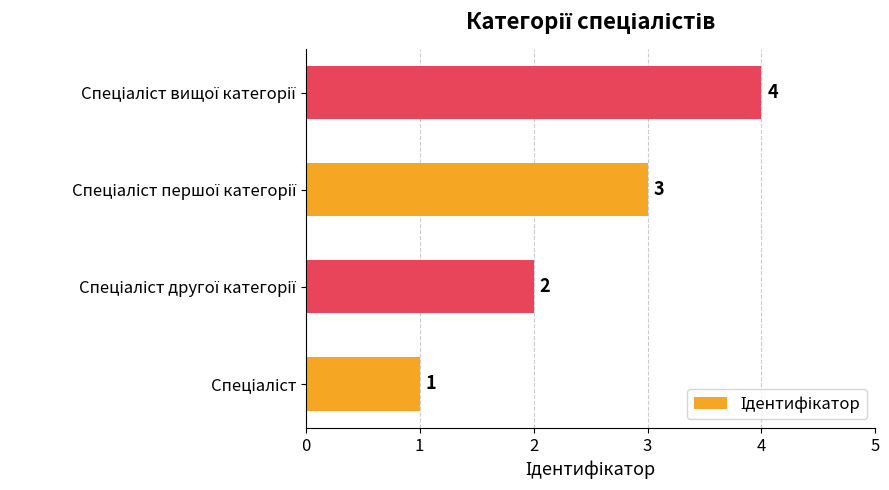

What is the maximum value shown in the chart?

4